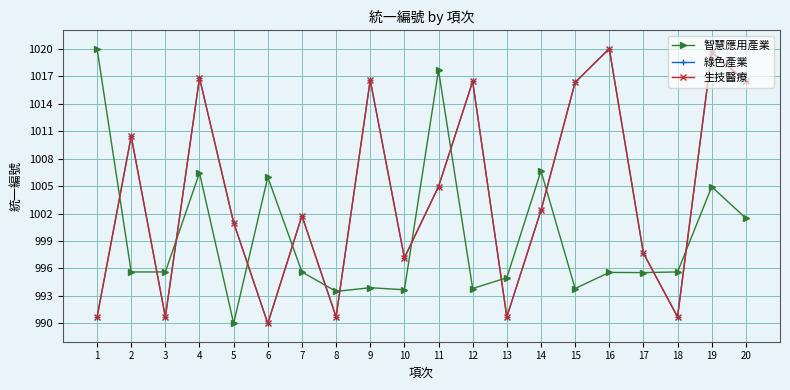

Reading right to left, extract all data points from this chart.

智慧應用產業: 20=1001.5	19=1004.9	18=995.6	17=995.6	16=995.6	15=993.8	14=1006.6	13=995.0	12=993.8	11=1017.6	10=993.7	9=993.9	8=993.5	7=995.6	6=1006.0	5=990.0	4=1006.4	3=995.6	2=995.6	1=1020.0
綠色產業: 20=1016.5	19=1019.6	18=990.7	17=997.7	16=1020.0	15=1016.3	14=1002.3	13=990.7	12=1016.4	11=1004.9	10=997.2	9=1016.6	8=990.7	7=1001.7	6=990.0	5=1001.0	4=1016.8	3=990.7	2=1010.4	1=990.7
生技醫療: 20=1016.5	19=1019.6	18=990.7	17=997.7	16=1020.0	15=1016.3	14=1002.3	13=990.7	12=1016.4	11=1004.9	10=997.2	9=1016.6	8=990.7	7=1001.7	6=990.0	5=1001.0	4=1016.8	3=990.7	2=1010.4	1=990.7